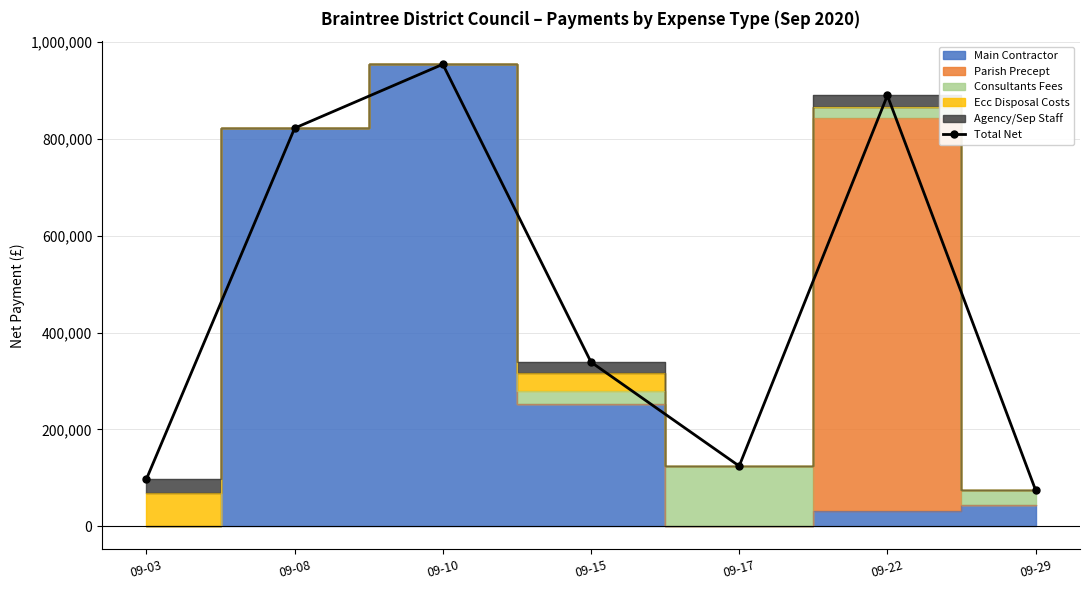

What is the value of the 4th point from the left?

338916.8